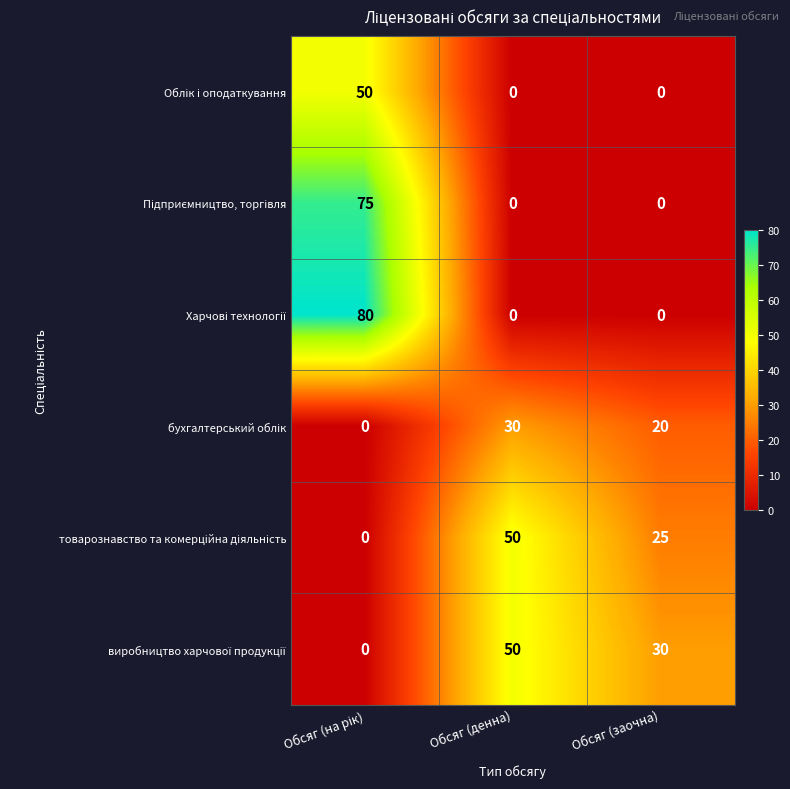

What is the total value across all series at Обсяг (денна)?

130